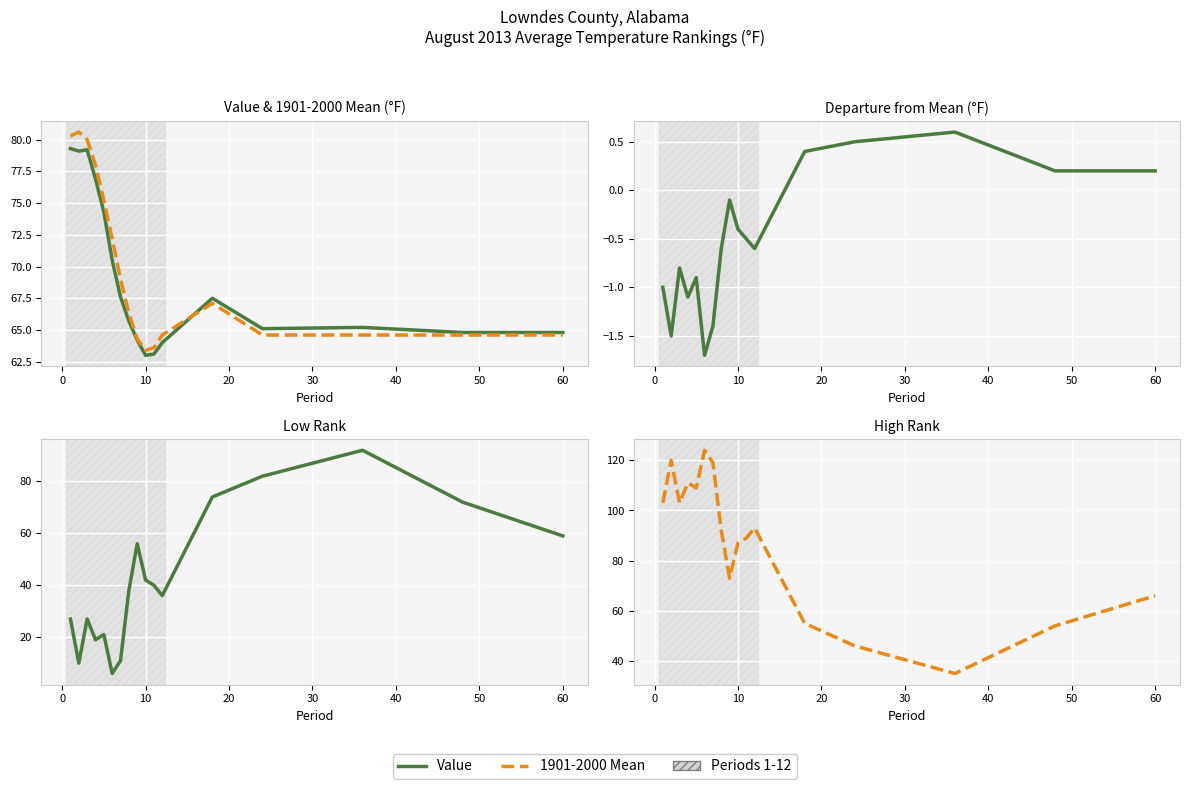

True or false: Low Rank and Departure intersect in this chart.

False